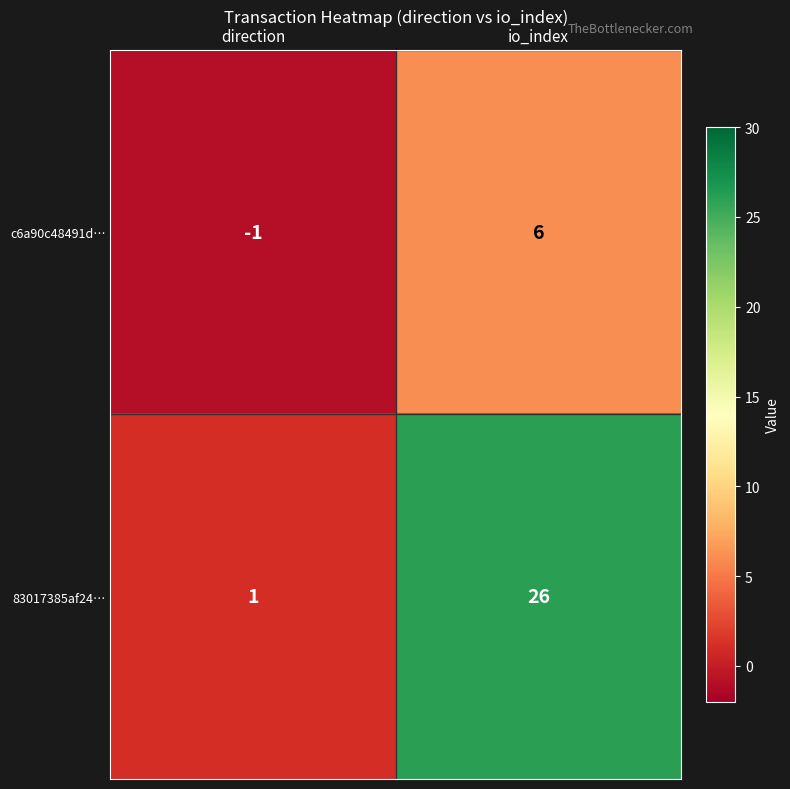

Reading right to left, list all the values displayed in this chart.

c6a90c48491d…: io_index=6	direction=-1
83017385af24…: io_index=26	direction=1